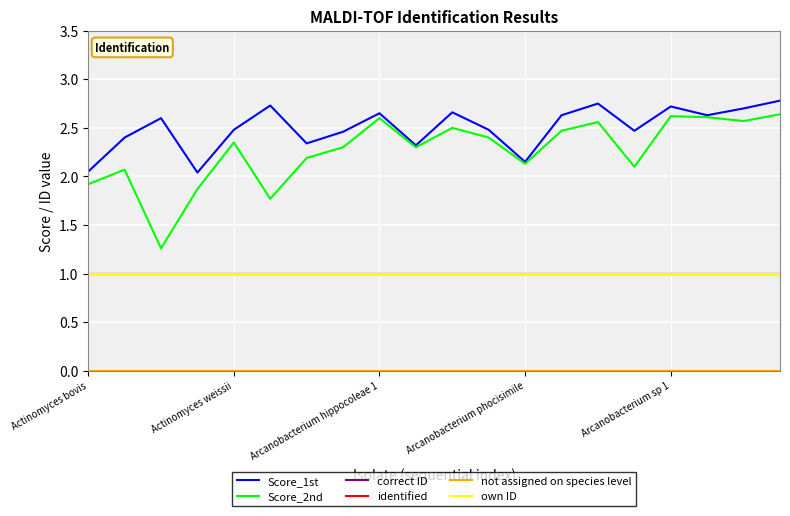

Does the chart display data point markers on the line(s)?

No